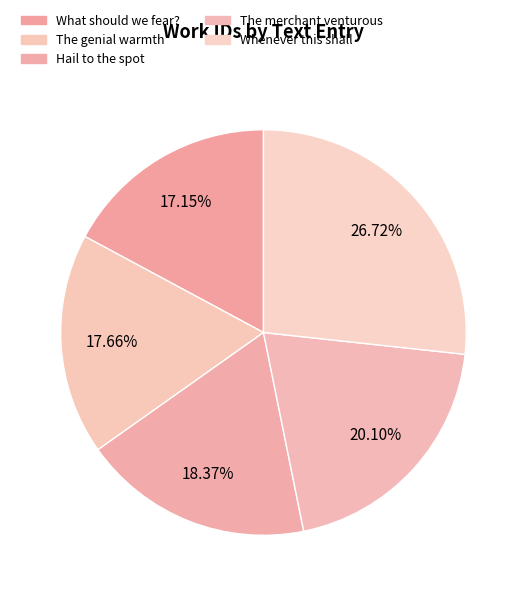

How many segments does this pie chart have?

5